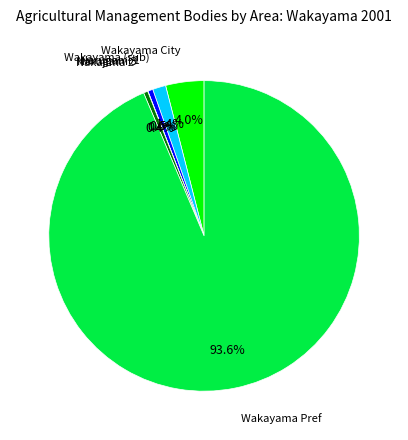

Is the sum of Wakayama Pref and Wakayama City greater than half?

Yes